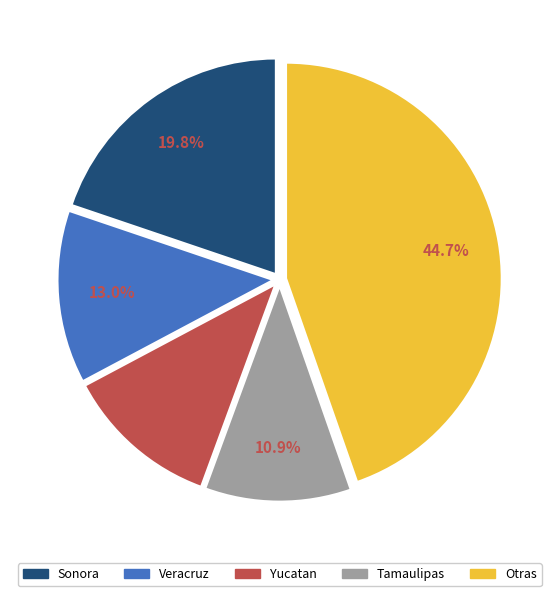

Does any single category account for the majority?

No